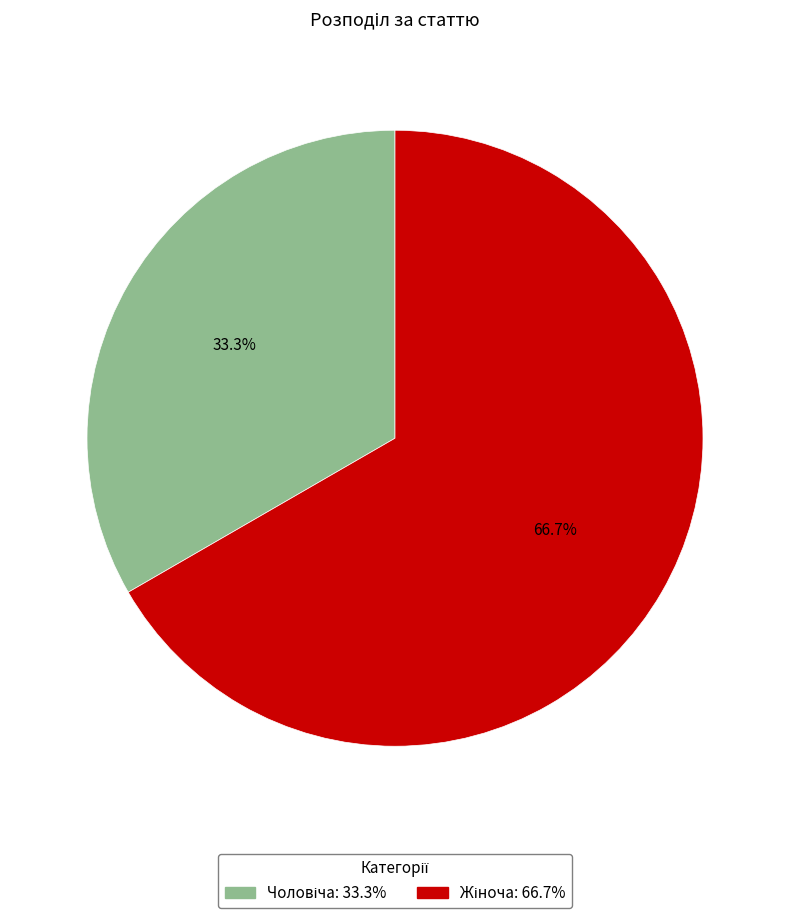

Does any single category account for the majority?

Yes